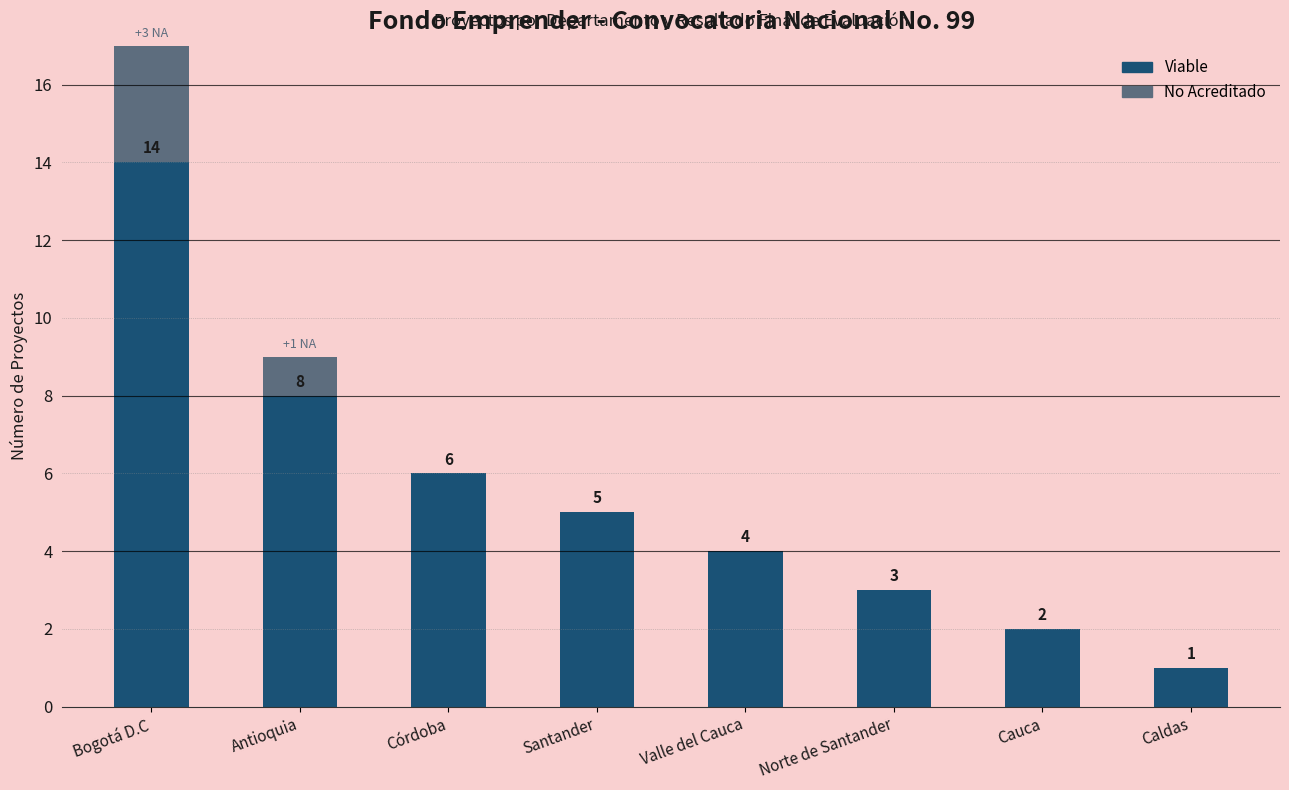

At which label does Viable reach its peak?

Bogotá D.C